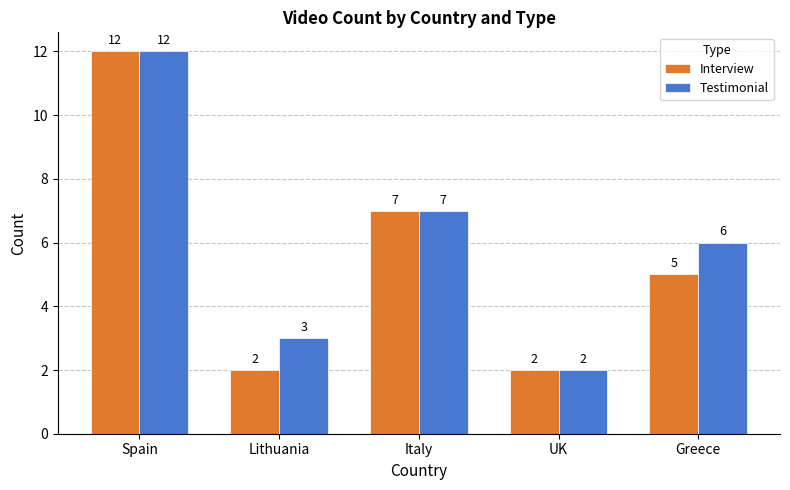

Which series has the largest total across all categories?

Testimonial